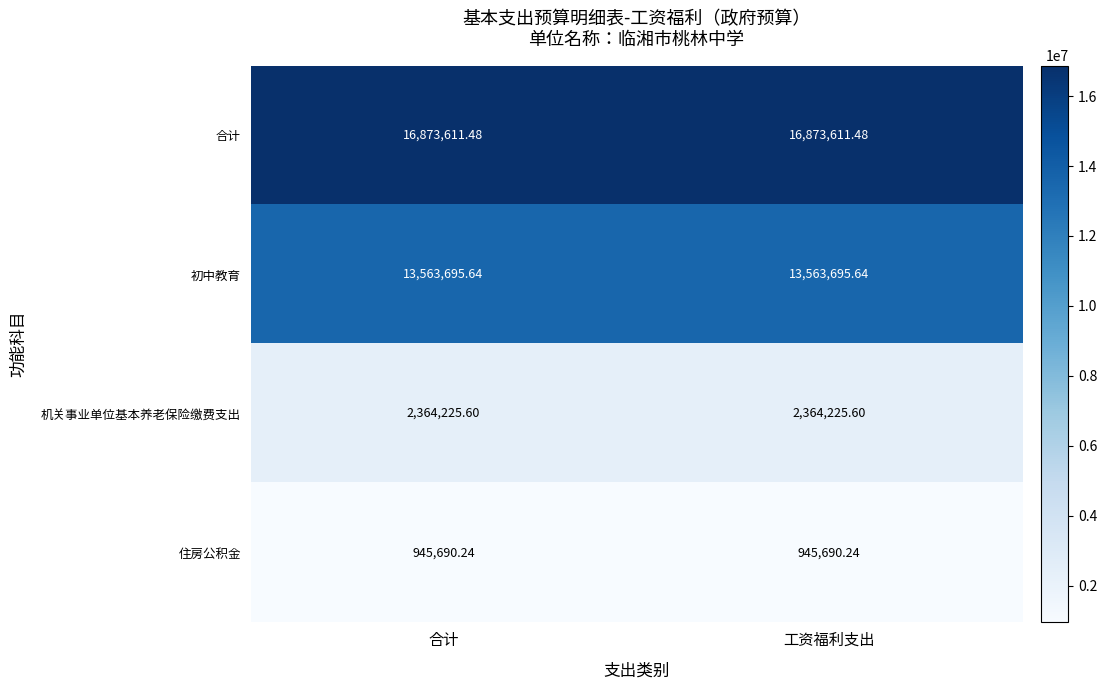

Rank the series at 合计 from highest to lowest value.

合计, 初中教育, 机关事业单位基本养老保险缴费支出, 住房公积金